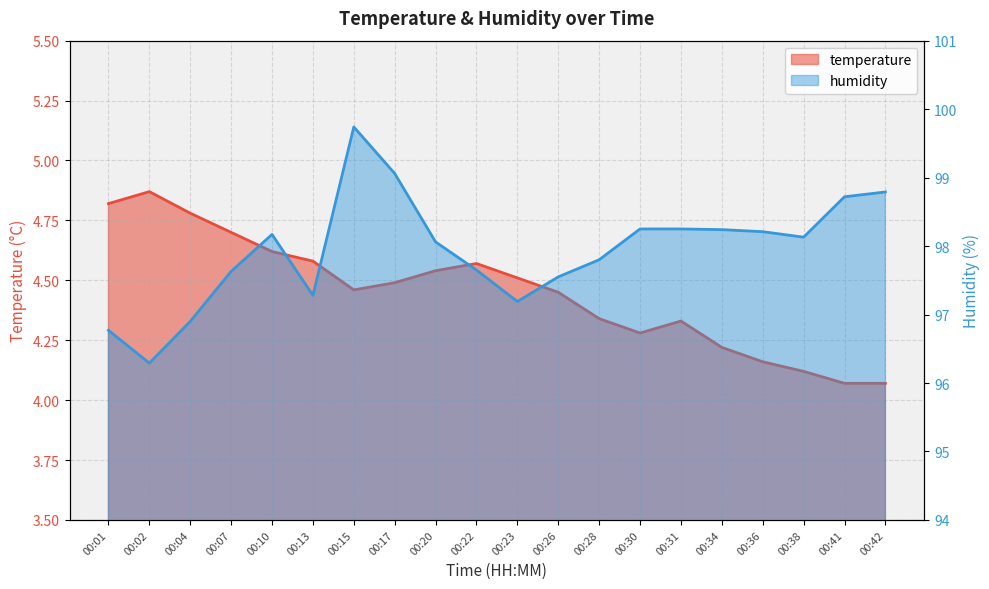

Is the value of humidity at 00:36 greater than the value of temperature at 00:01?

Yes